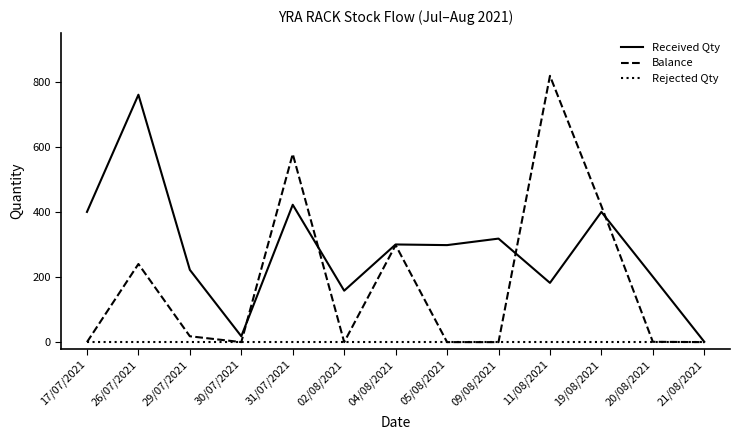

Which series has the largest range (max minus min)?

Balance